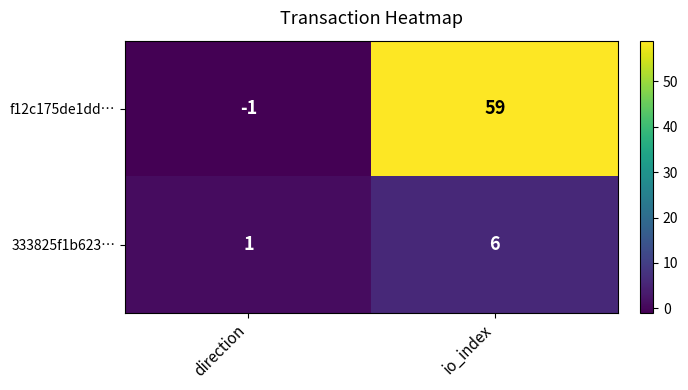

Rank the series by their maximum value, from lowest to highest.

333825f1b623…, f12c175de1dd…